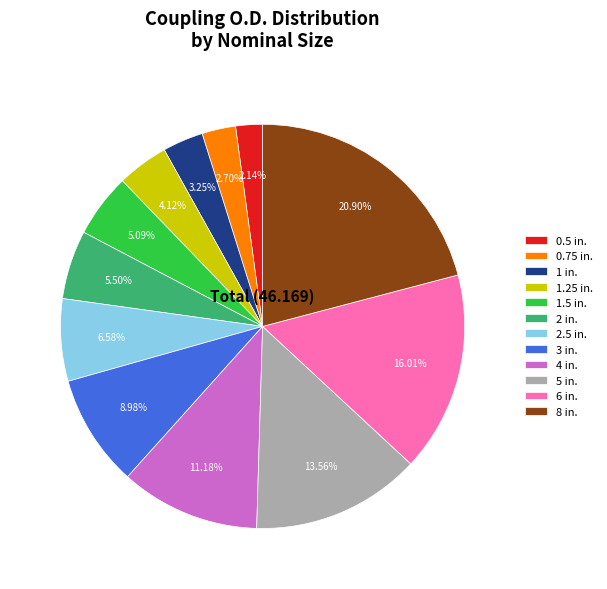

Is there a majority slice in this chart?

No